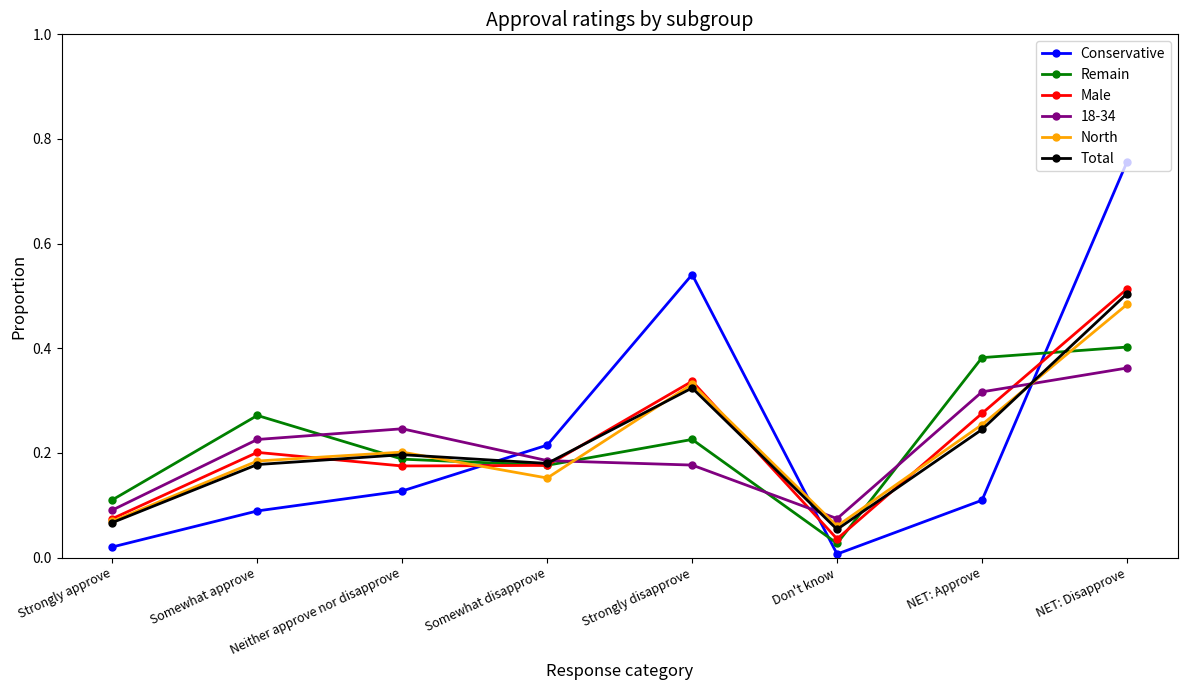

At how many categories does at least one series exceed 0?

8